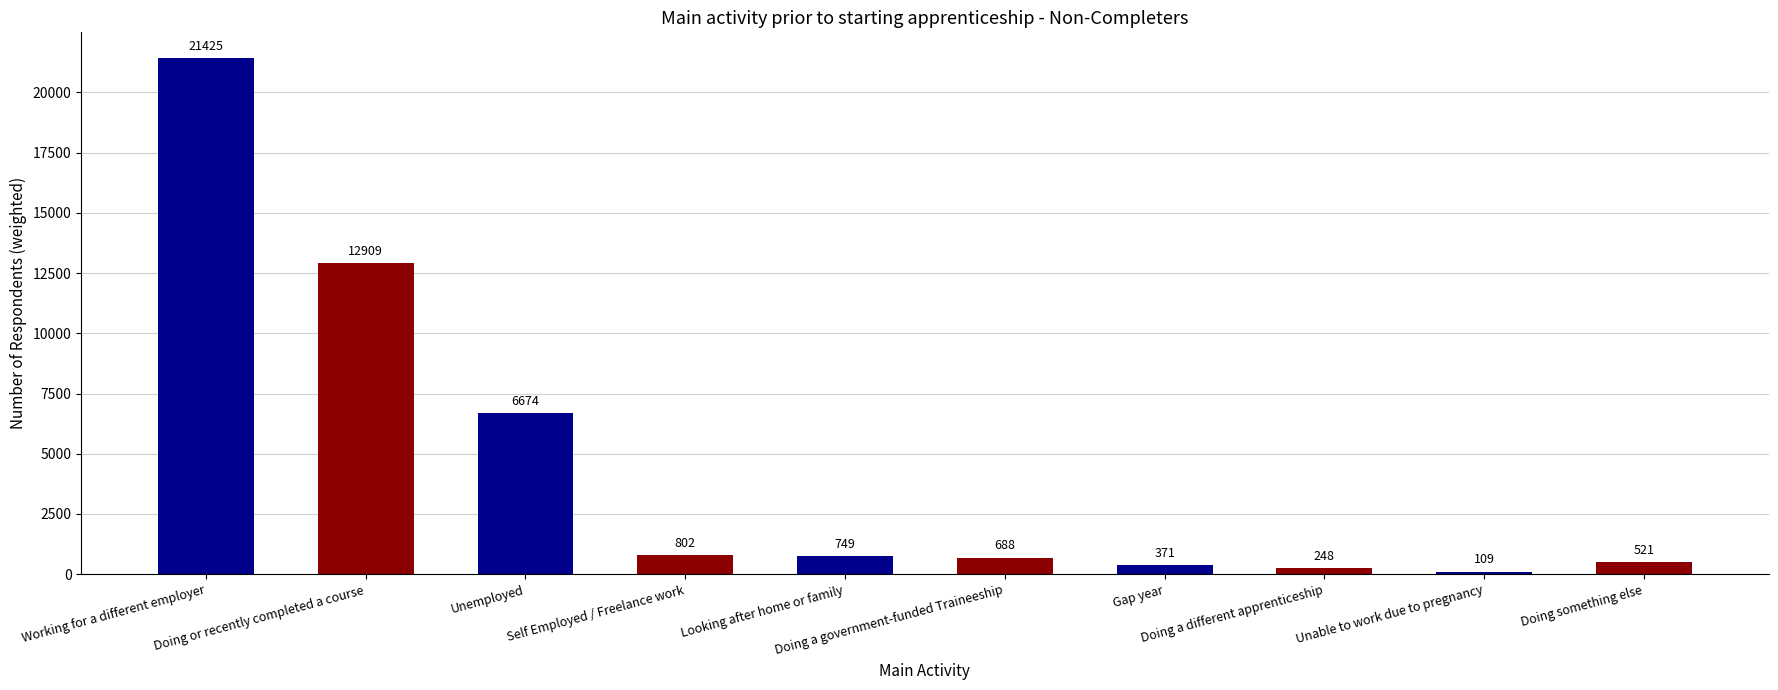

Approximately how many times larger is the value at Looking after home or family compared to Self Employed / Freelance work?

0.9